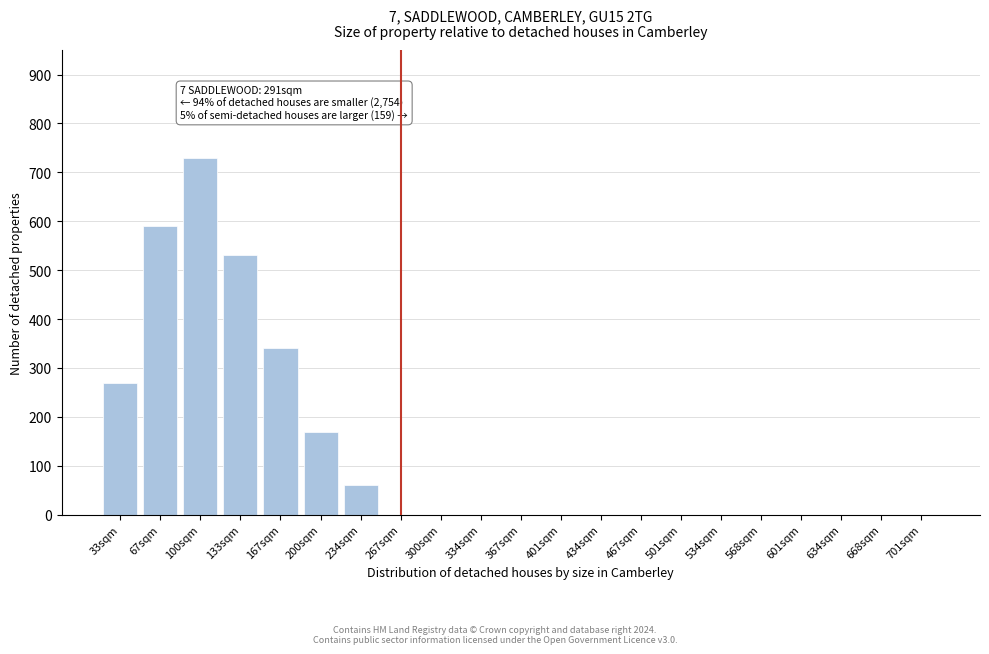

Reading left to right, extract all data points from this chart.

33sqm=270	67sqm=590	100sqm=730	133sqm=530	167sqm=340	200sqm=170	234sqm=60	267sqm=0	300sqm=0	334sqm=0	367sqm=0	401sqm=0	434sqm=0	467sqm=0	501sqm=0	534sqm=0	568sqm=0	601sqm=0	634sqm=0	668sqm=0	701sqm=0